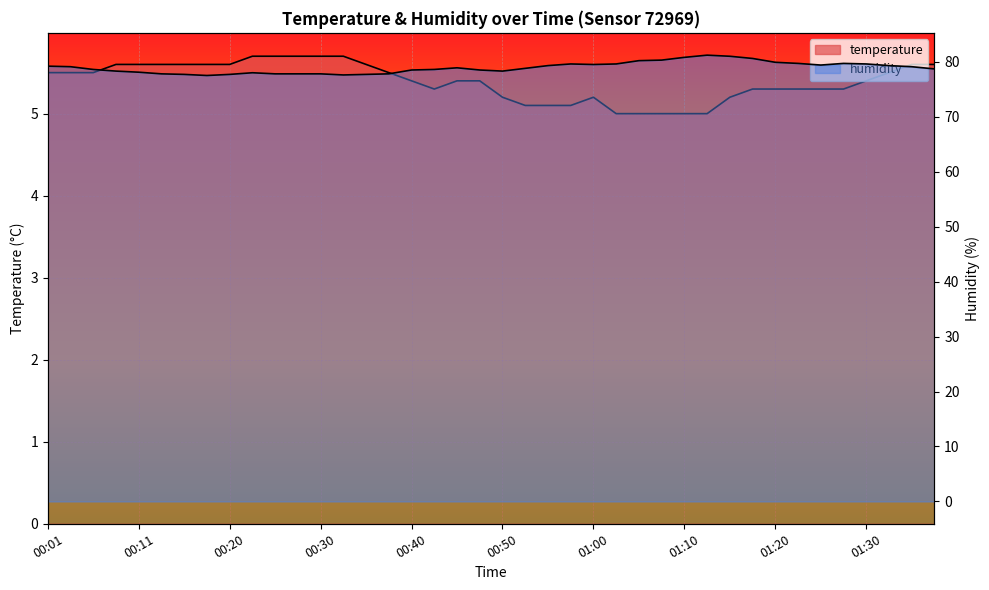

Reading right to left, what are all the values shown in this chart?

temperature: 01:37=5.6	01:35=5.6	01:32=5.5	01:30=5.4	01:27=5.3	01:25=5.3	01:22=5.3	01:20=5.3	01:17=5.3	01:15=5.2	01:12=5.0	01:10=5.0	01:07=5.0	01:05=5.0	01:02=5.0	01:00=5.2	00:57=5.1	00:55=5.1	00:52=5.1	00:50=5.2	00:47=5.4	00:45=5.4	00:43=5.3	00:40=5.4	00:38=5.5	00:35=5.6	00:33=5.7	00:30=5.7	00:28=5.7	00:25=5.7	00:23=5.7	00:20=5.6	00:18=5.6	00:15=5.6	00:13=5.6	00:11=5.6	00:08=5.6	00:06=5.5	00:03=5.5	00:01=5.5
humidity: 01:37=78.7	01:35=79.1	01:32=79.3	01:30=79.6	01:27=79.7	01:25=79.4	01:22=79.7	01:20=79.9	01:17=80.6	01:15=81.0	01:12=81.2	01:10=80.8	01:07=80.3	01:05=80.2	01:02=79.6	01:00=79.5	00:57=79.6	00:55=79.3	00:52=78.8	00:50=78.3	00:47=78.5	00:45=78.9	00:43=78.6	00:40=78.5	00:38=77.8	00:35=77.7	00:33=77.6	00:30=77.8	00:28=77.8	00:25=77.8	00:23=78.0	00:20=77.7	00:18=77.5	00:15=77.7	00:13=77.8	00:11=78.1	00:08=78.3	00:06=78.6	00:03=79.1	00:01=79.2